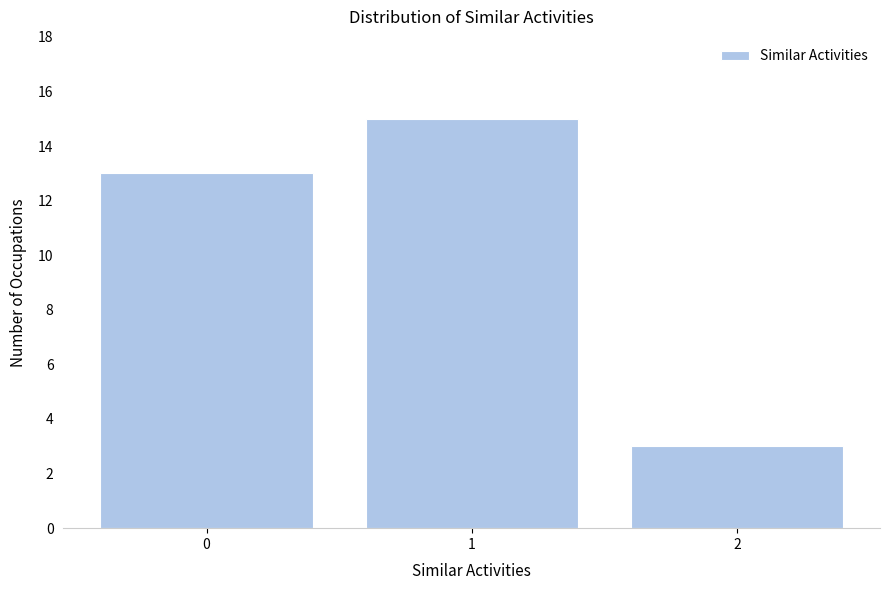

Reading left to right, list all the values displayed in this chart.

0=13	1=15	2=3